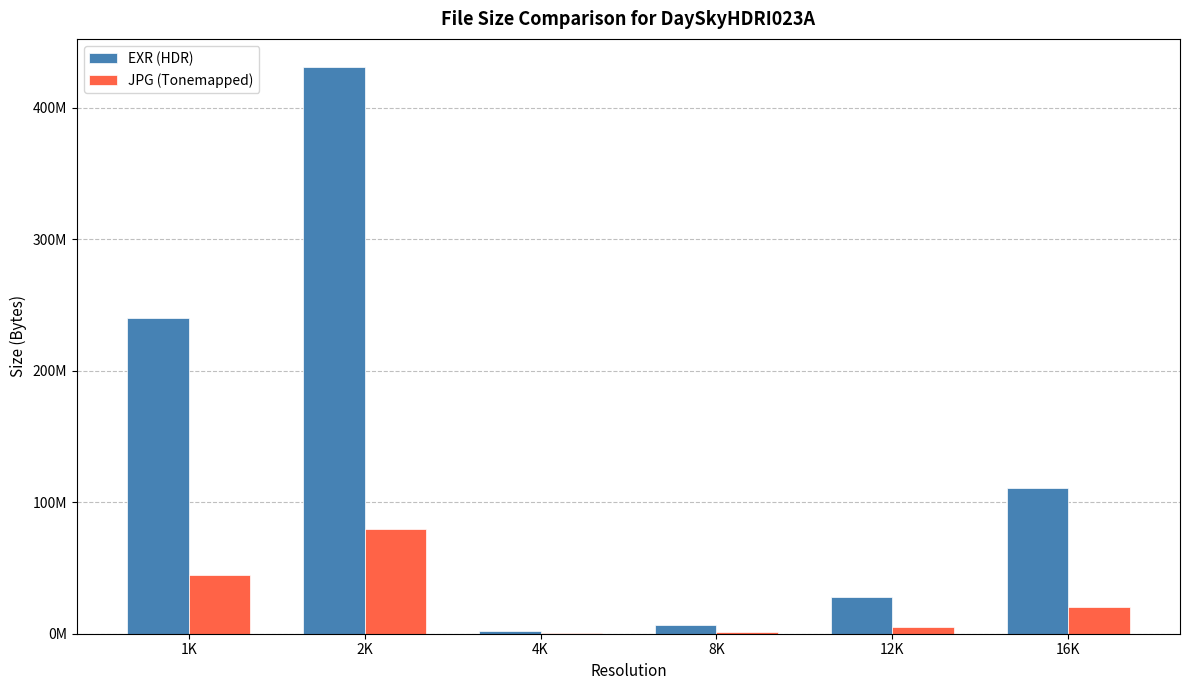

What is the label of the 1st bar from the left?

1K